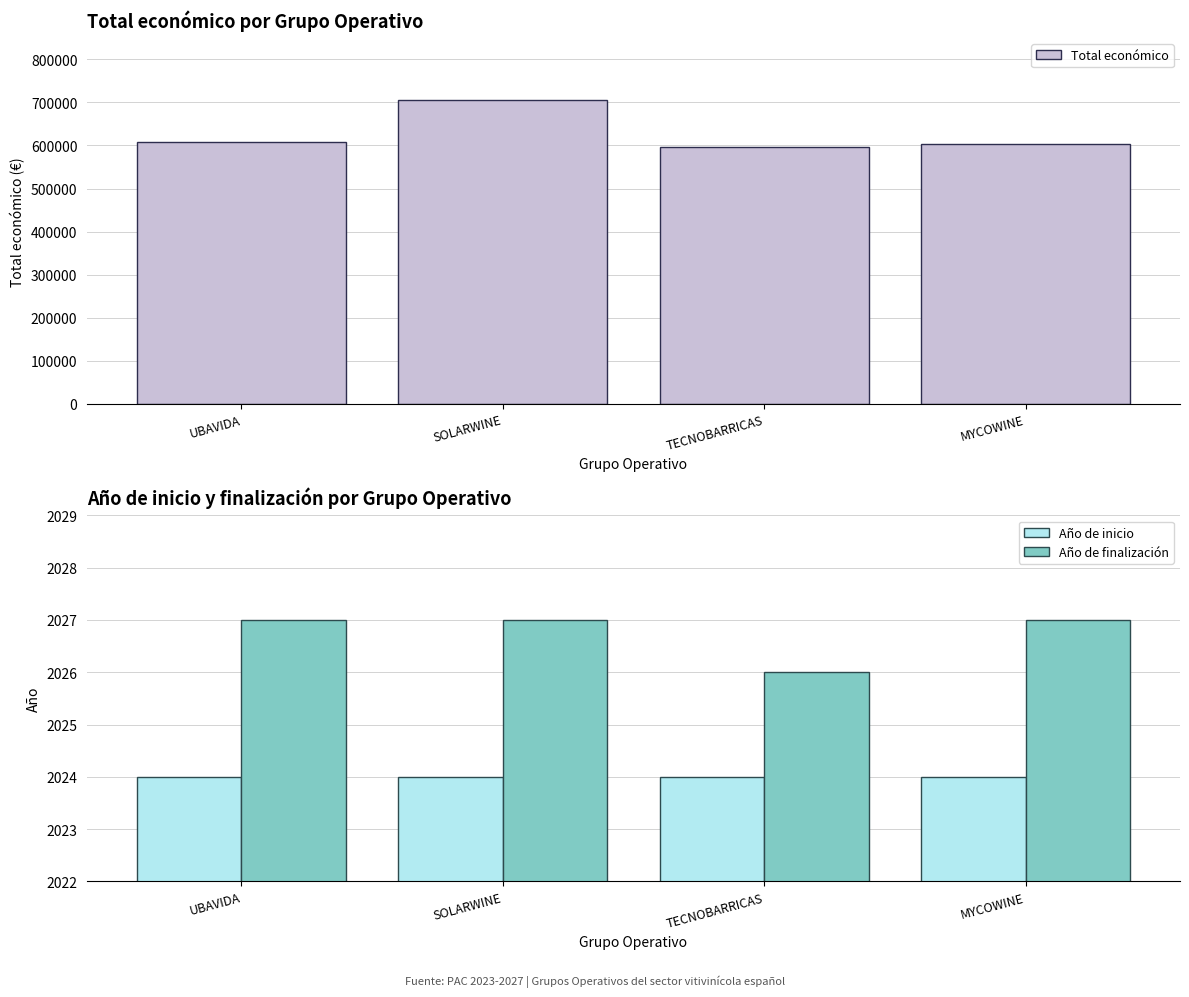

At MYCOWINE, list the series in order from smallest to largest.

Año de inicio, Año de finalización, Total económico